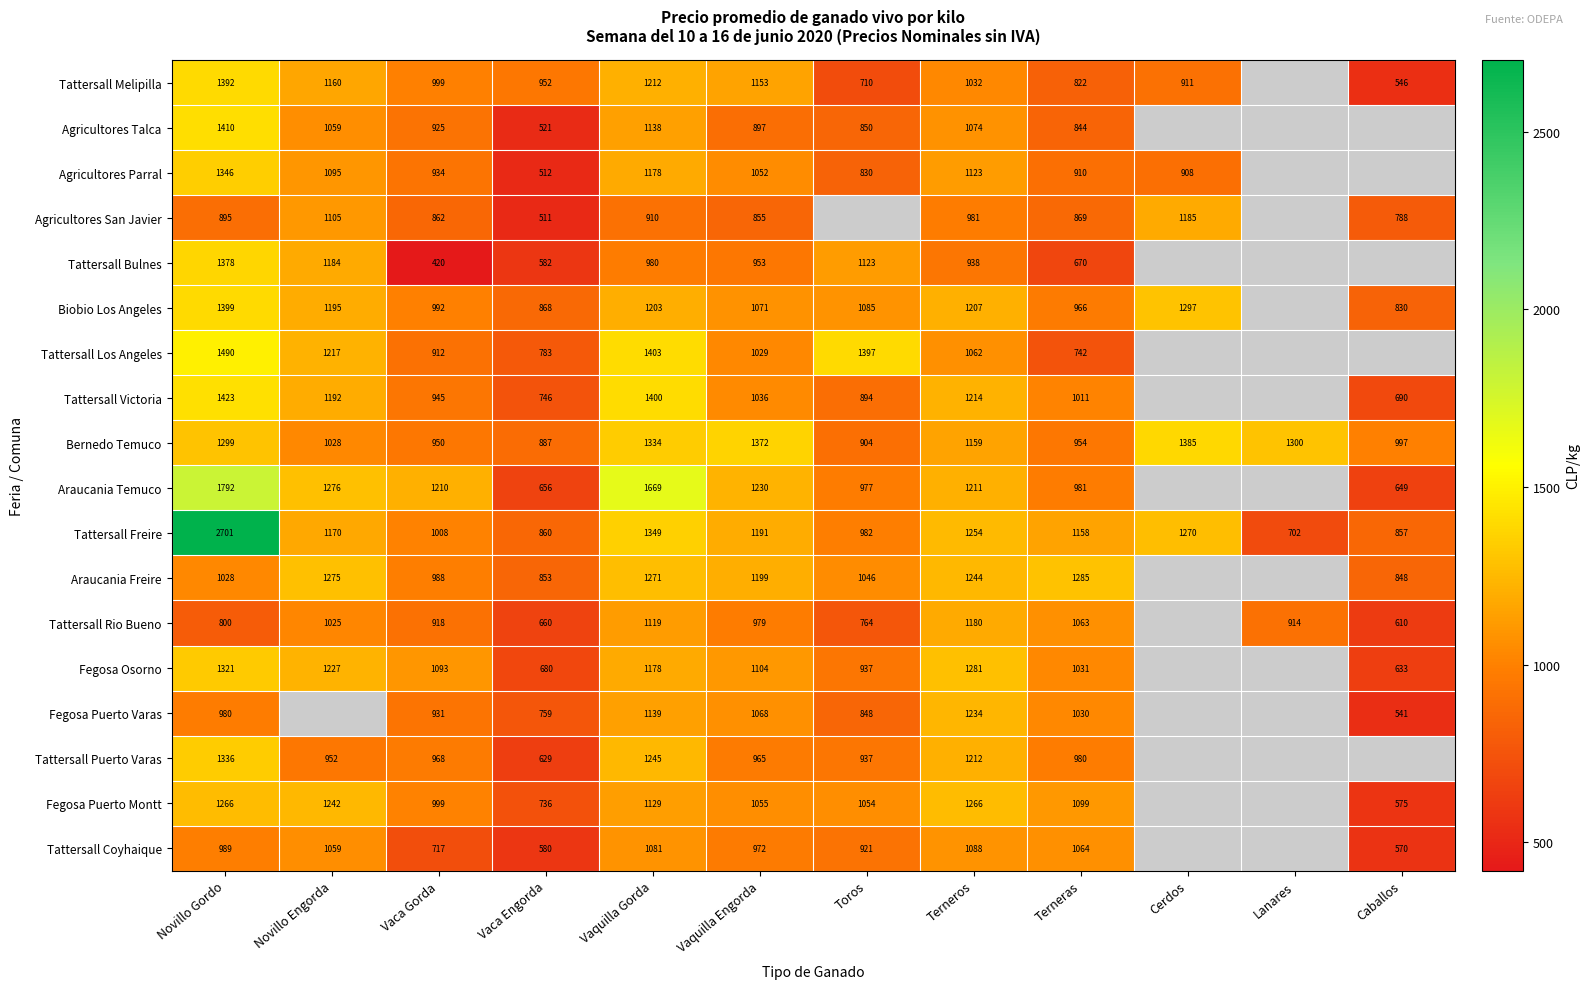

Is the value of Araucania Temuco at Novillo Engorda greater than the value of Fegosa Puerto Montt at Terneras?

Yes